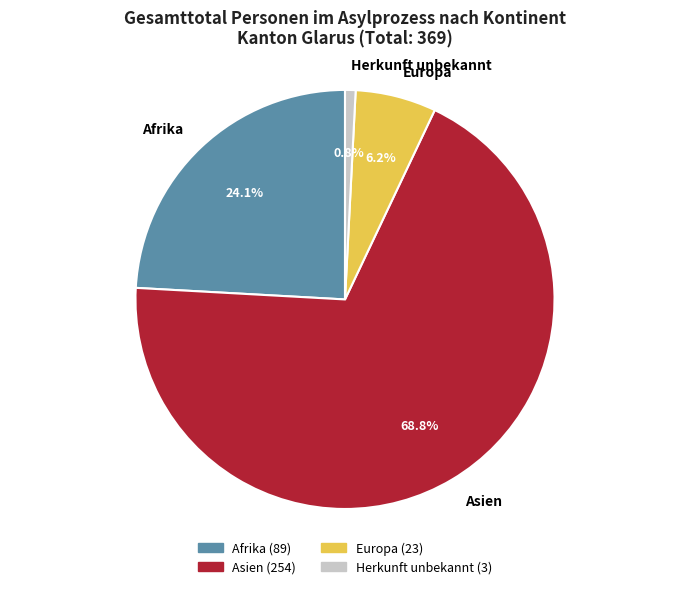

How many slices are in this pie chart?

4